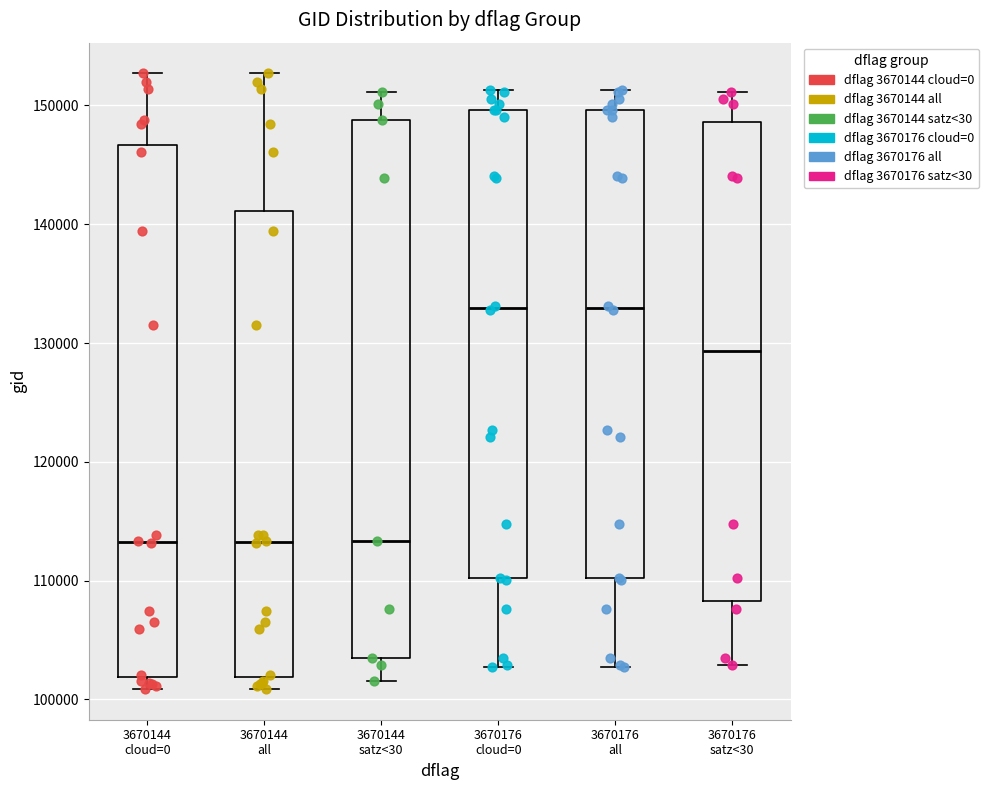

Reading left to right, transcribe this box plot: for each box, give where its median line is, the range the box spans, and where its two whiskers end, as read against the y-axis. The values are not printed on the chart, so give them approximately, as read against the axis.

3670144 cloud=0: median 113000, box 102000 to 147000, whiskers 101000 to 153000
3670144 all: median 113000, box 102000 to 141000, whiskers 101000 to 153000
3670144 satz<30: median 113000, box 103000 to 149000, whiskers 102000 to 151000
3670176 cloud=0: median 133000, box 110000 to 150000, whiskers 103000 to 151000
3670176 all: median 133000, box 110000 to 150000, whiskers 103000 to 151000
3670176 satz<30: median 129000, box 108000 to 149000, whiskers 103000 to 151000